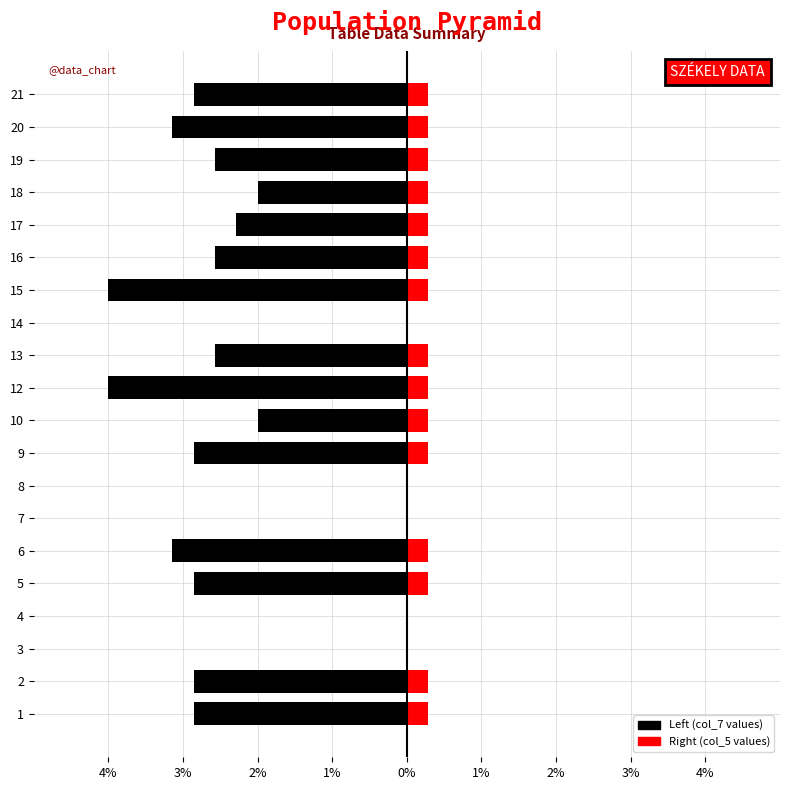

Reading right to left, list all the values displayed in this chart.

Left: -2.9	-3.1	-2.6	-2.0	-2.3	-2.6	-4.0	0.0	-2.6	-4.0	-2.0	-2.9	0.0	0.0	-3.1	-2.9	0.0	0.0	-2.9	-2.9
Right: 0.3	0.3	0.3	0.3	0.3	0.3	0.3	0.0	0.3	0.3	0.3	0.3	0.0	0.0	0.3	0.3	0.0	0.0	0.3	0.3